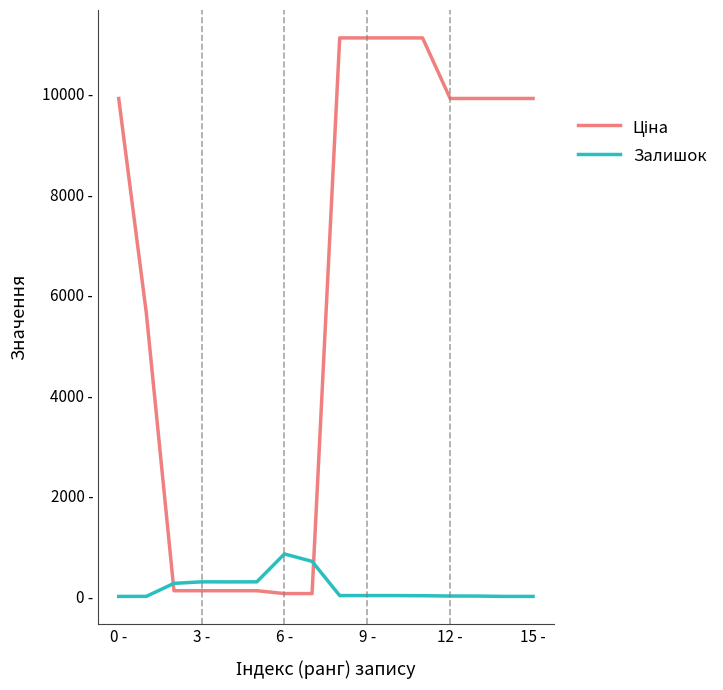

Does the chart have visible grid lines?

No